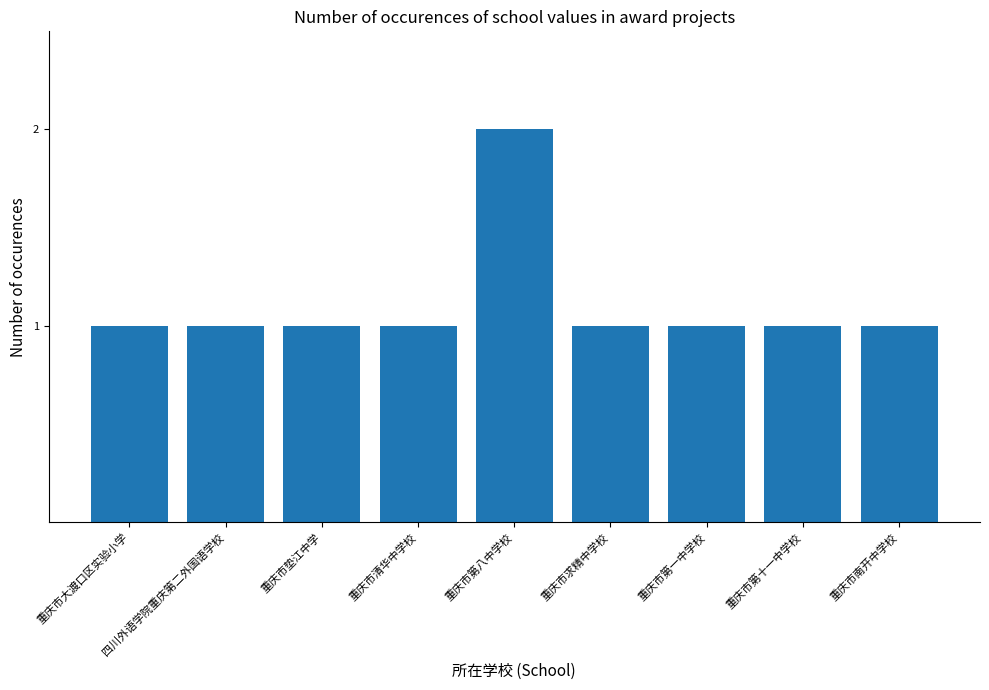

Is it true that the value at 重庆市垫江中学 is 1?

True